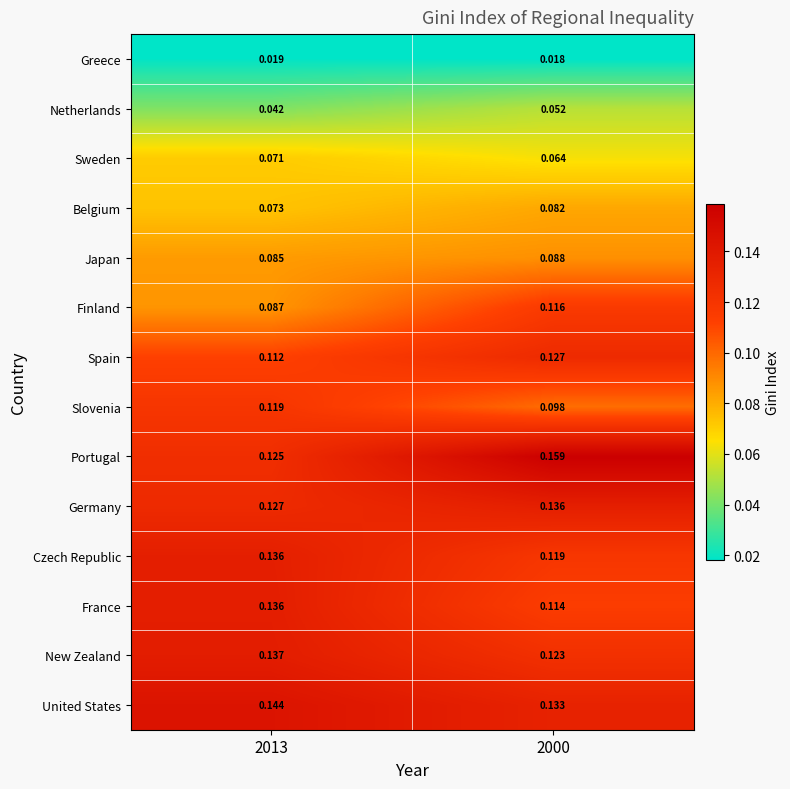

Which series has the largest total across all categories?

Portugal